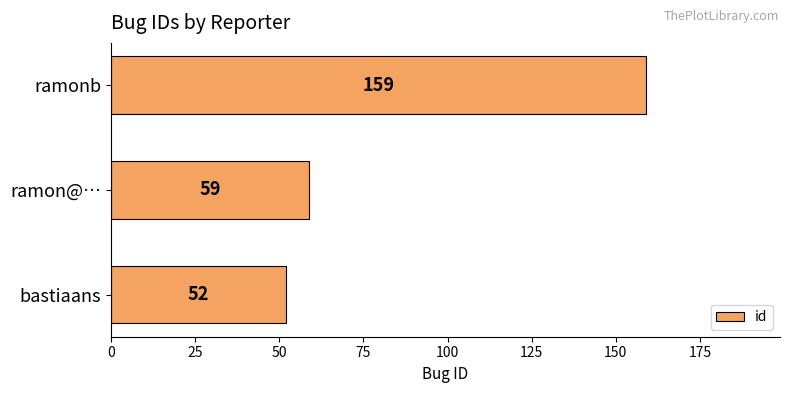

True or false: the data shows 59 at ramon@….

True